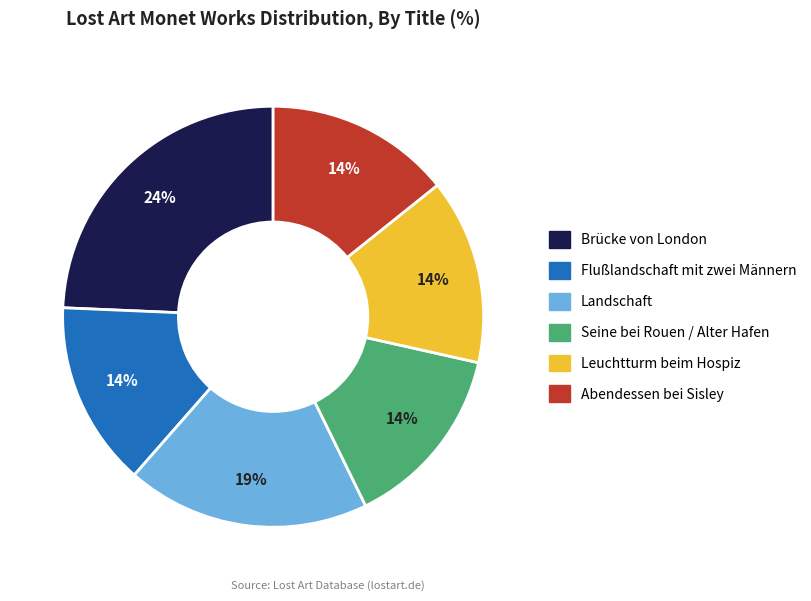

Do Leuchtturm beim Hospiz and Brücke von London together represent more than half of the pie?

No